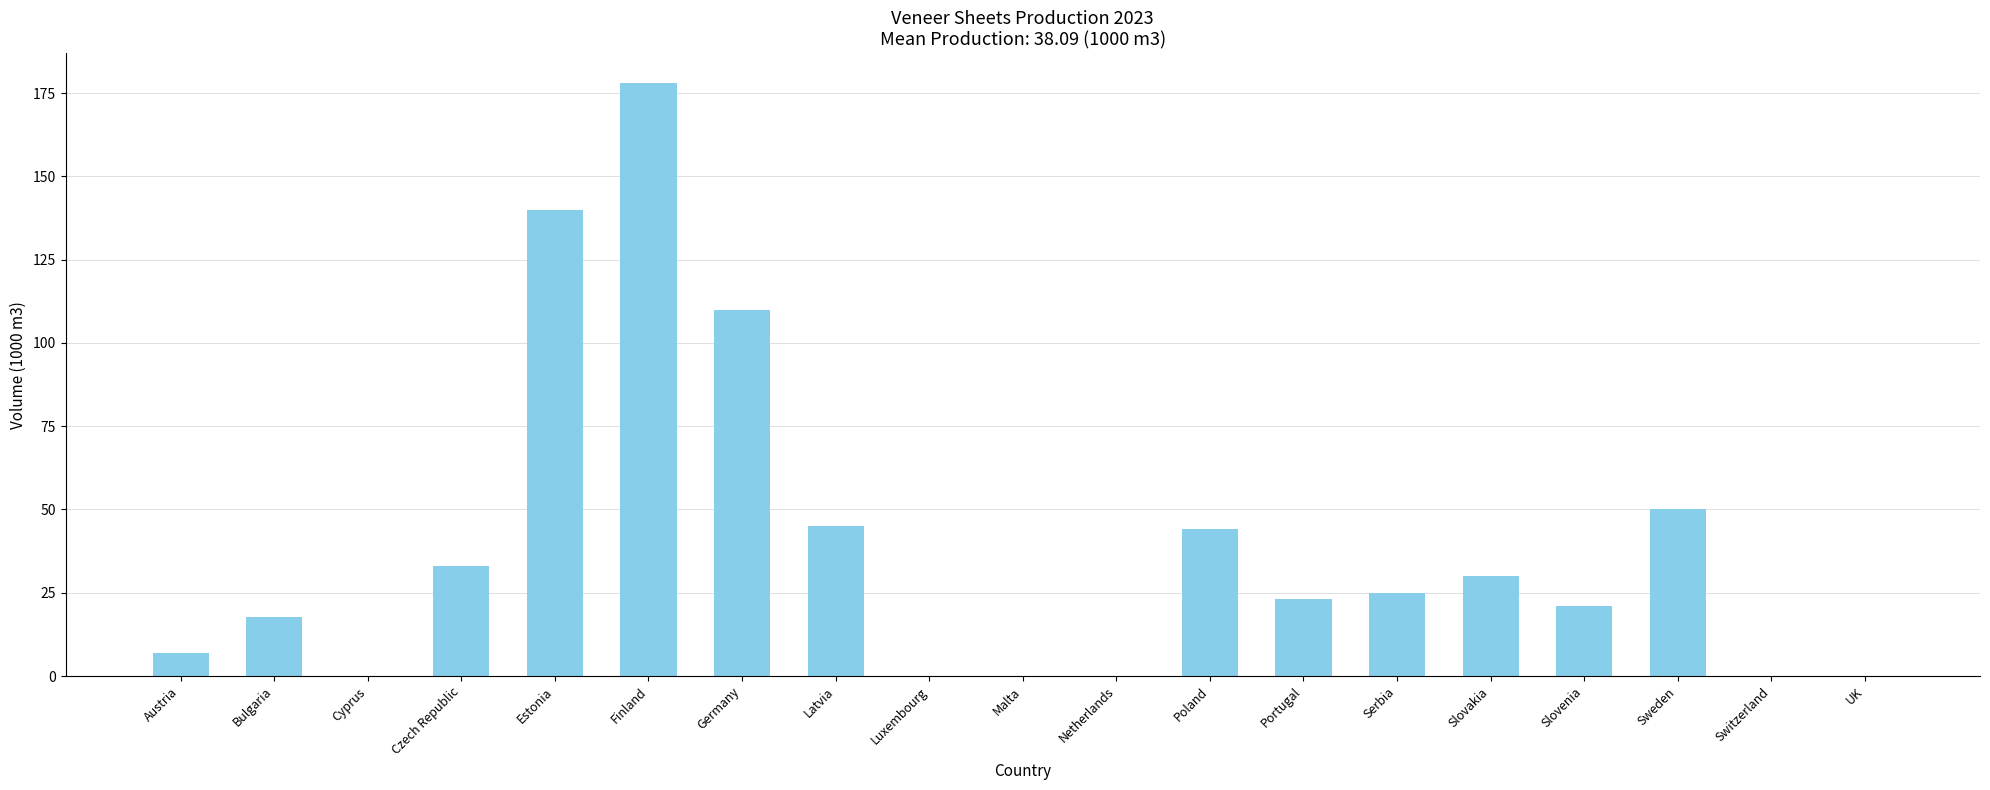

Where is the data nearest to the value 89?

Germany